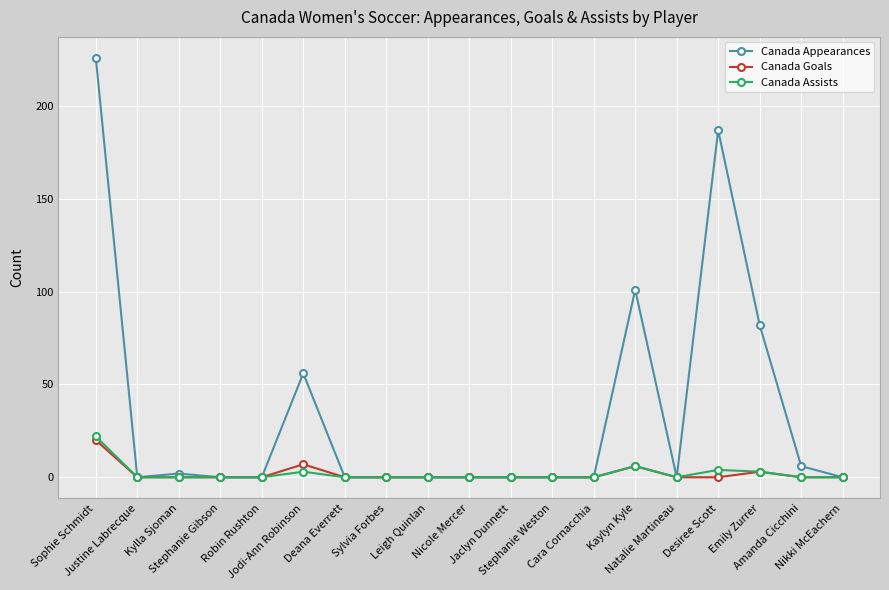

Reading left to right, extract all data points from this chart.

Canada Appearances: 226	0	2	0	0	56	0	0	0	0	0	0	0	101	0	187	82	6	0
Canada Goals: 20	0	0	0	0	7	0	0	0	0	0	0	0	6	0	0	3	0	0
Canada Assists: 22	0	0	0	0	3	0	0	0	0	0	0	0	6	0	4	3	0	0